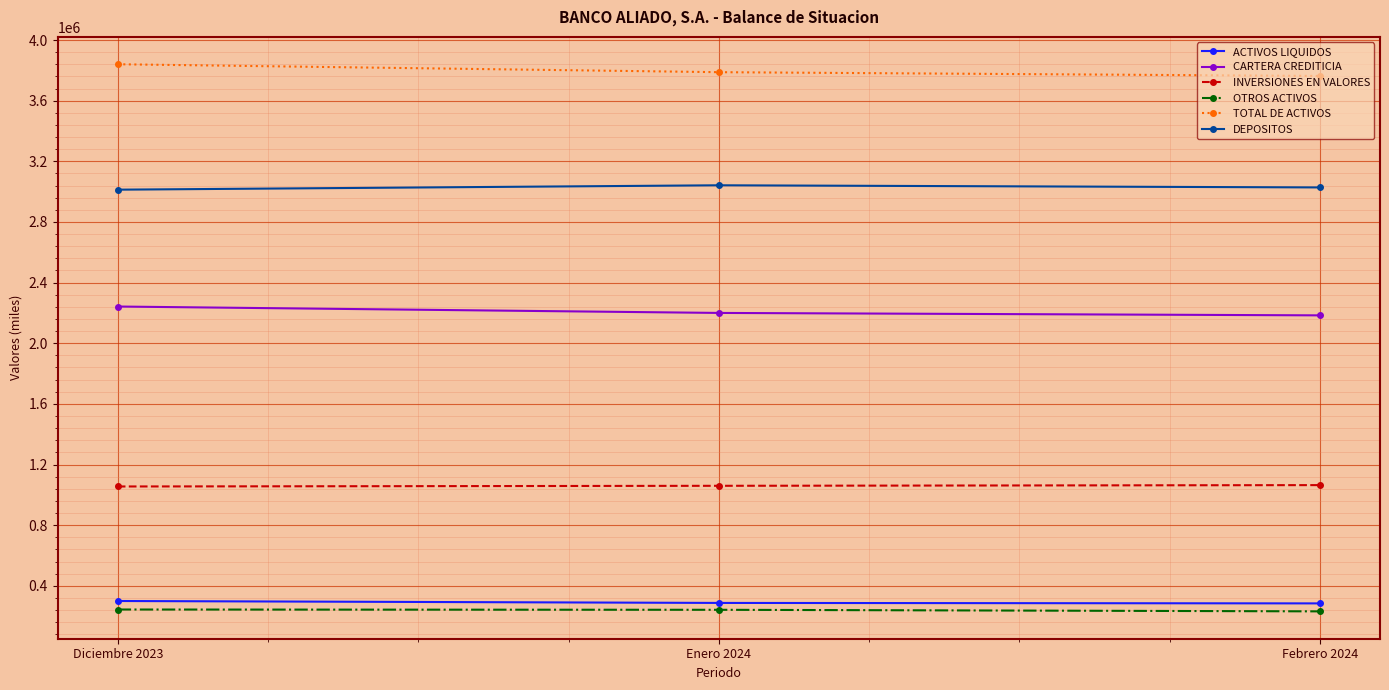

Does the chart display data point markers on the line(s)?

Yes